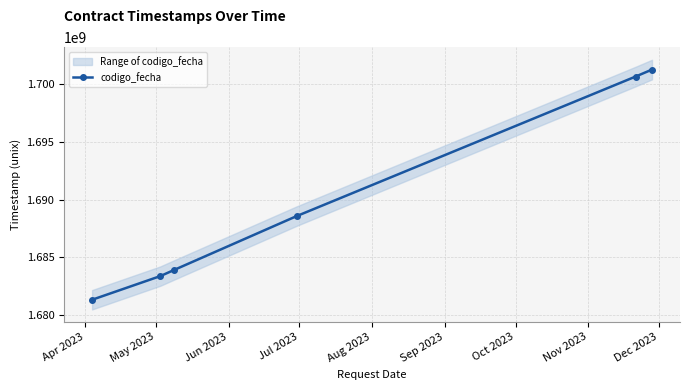

Reading left to right, list all the values displayed in this chart.

1681313197	1683363783	1683909901	1688570763	1700664499	1701272708